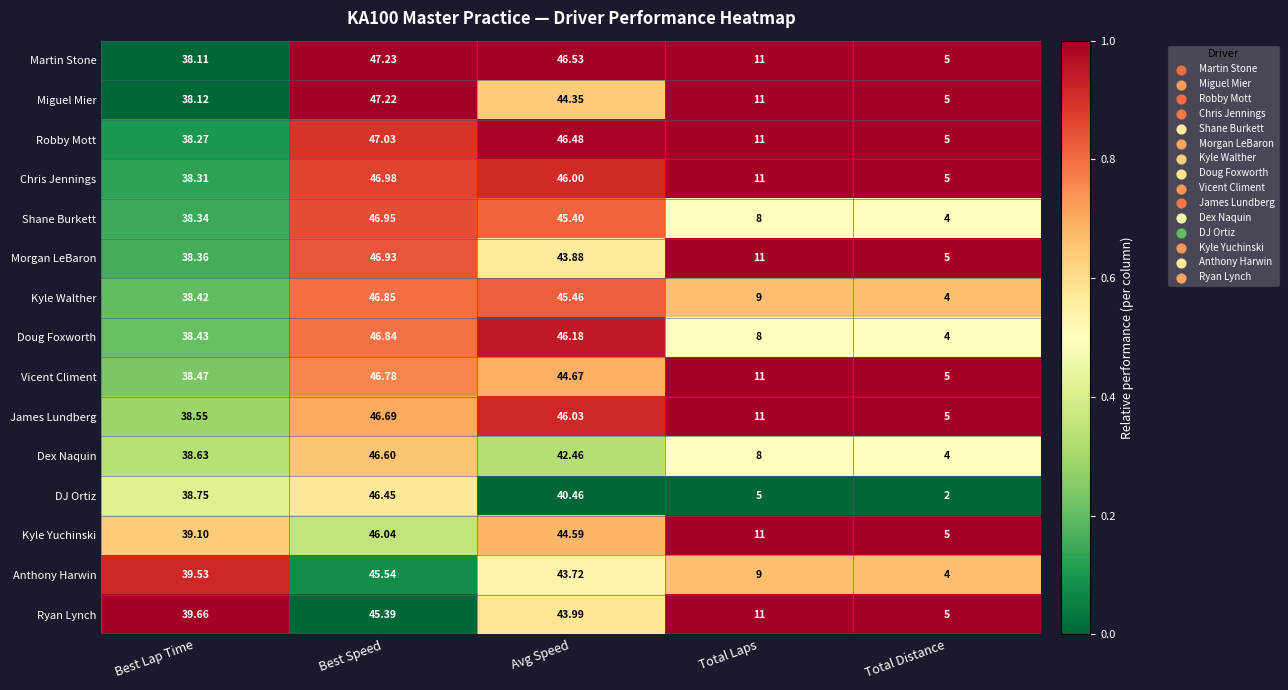

Which series has the widest spread of values?

DJ Ortiz